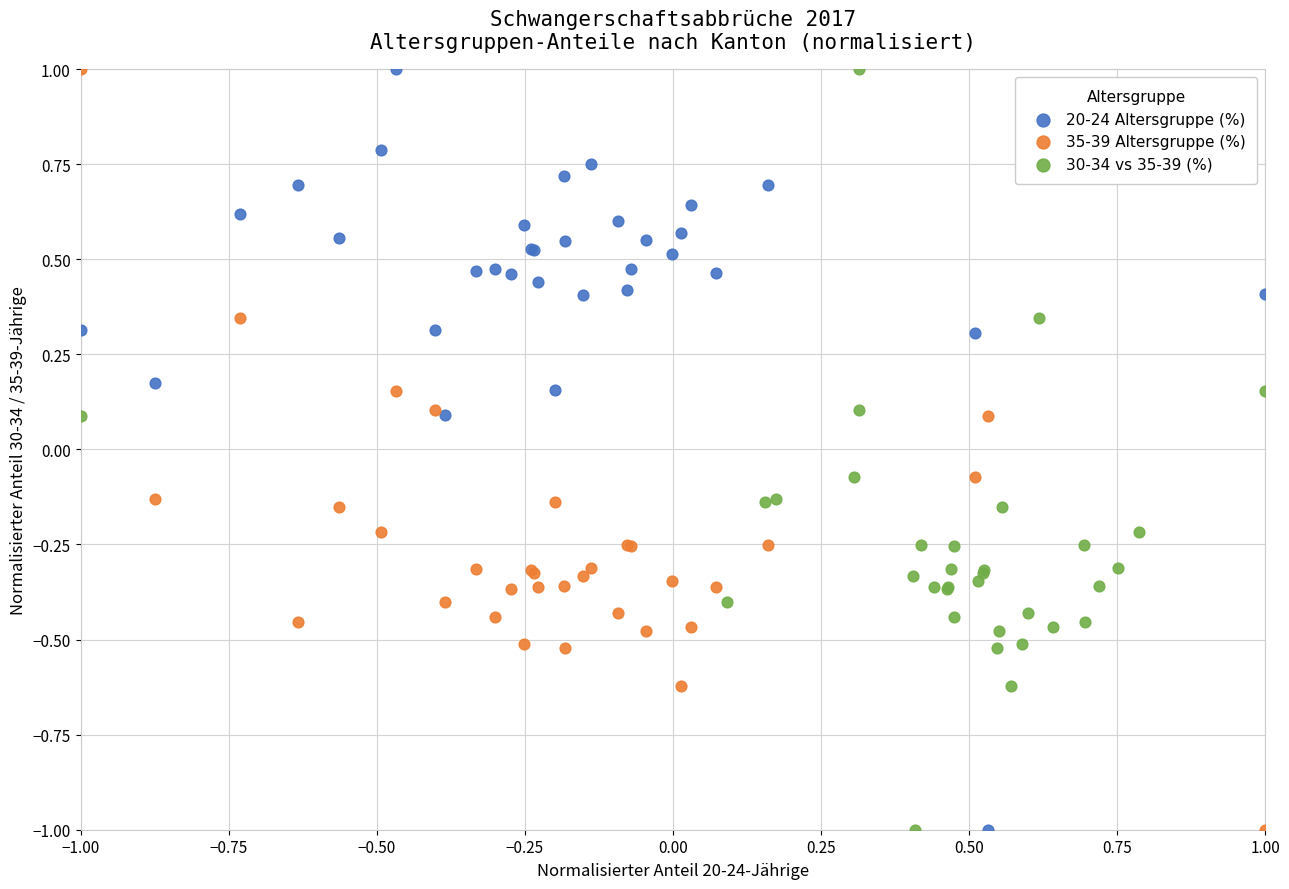

What are all the series names shown in the legend?

20-24 Altersgruppe (%), 35-39 Altersgruppe (%), 30-34 vs 35-39 (%)